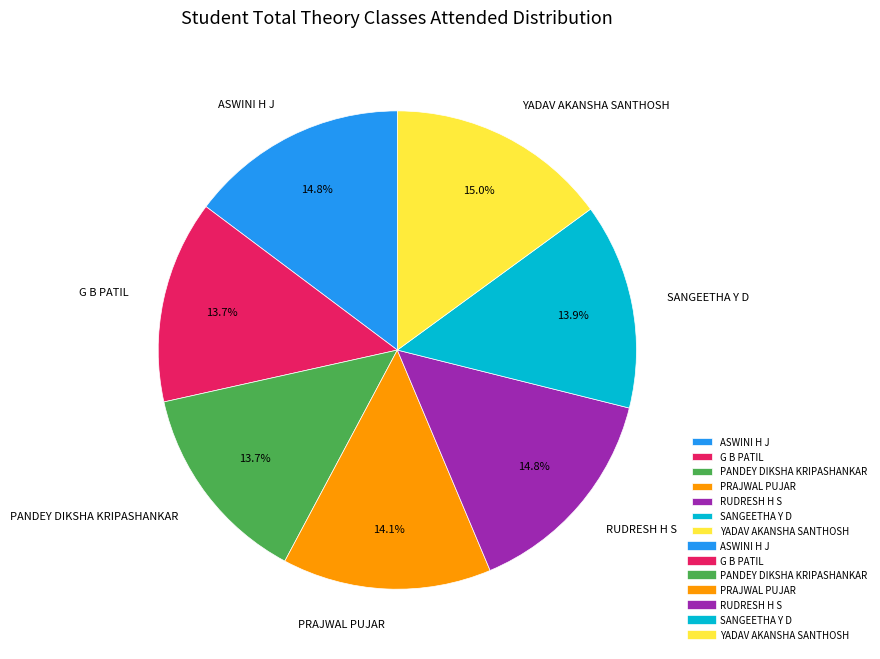

How many slices are in this pie chart?

7